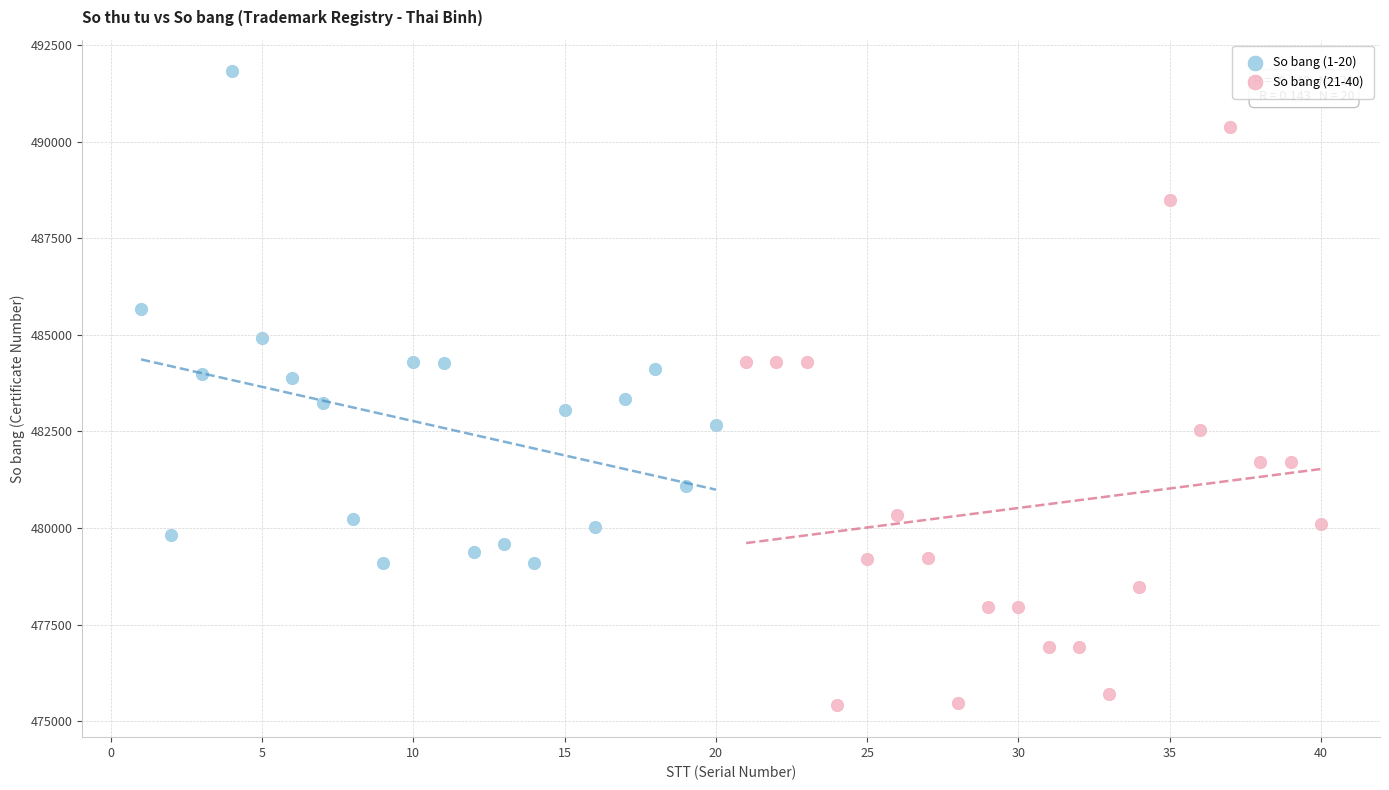

Which series reaches the minimum Y coordinate?

So bang (21-40)